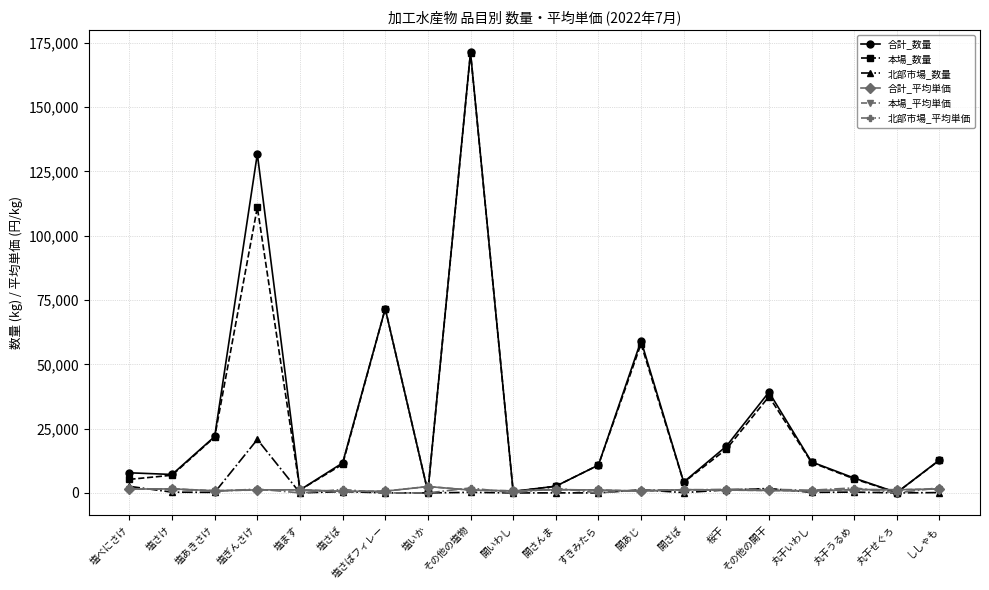

At which category is the sum across all series the highest?

その他の塩物